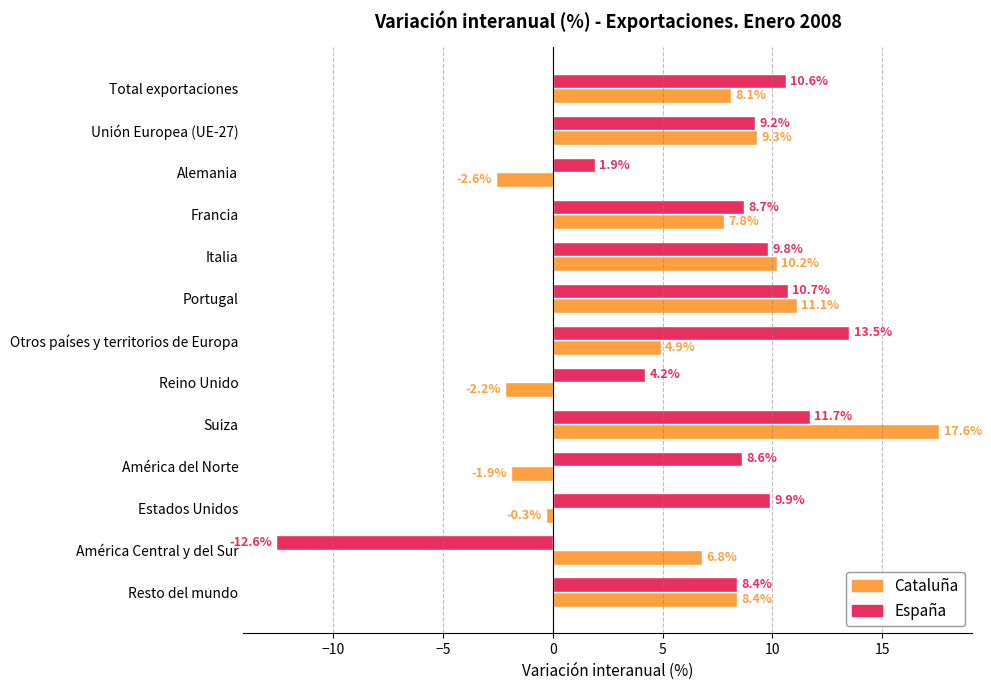

How many data points in España are less than 9?

6